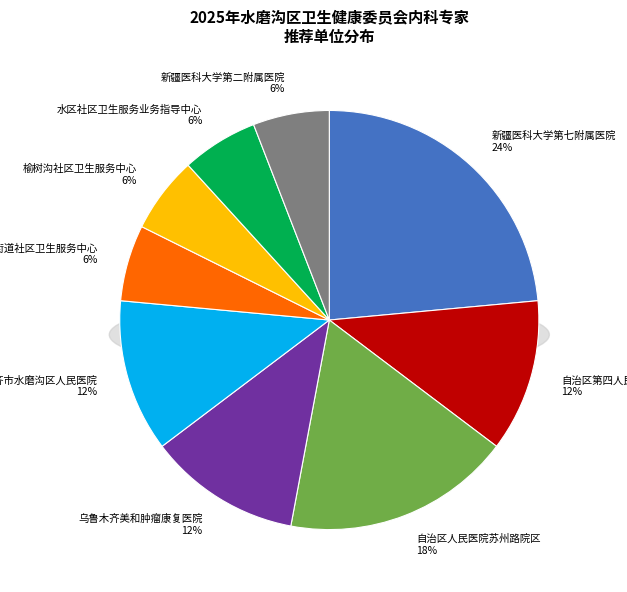

What is the largest slice in the pie chart?

新疆医科大学第七附属医院